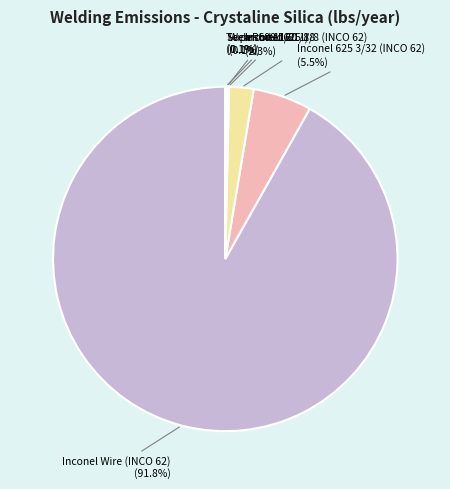

Combined, what portion of the pie is Inconel 625 3/32 (INCO 62) and Inconel 625 1/8 (INCO 62)?

7.8%